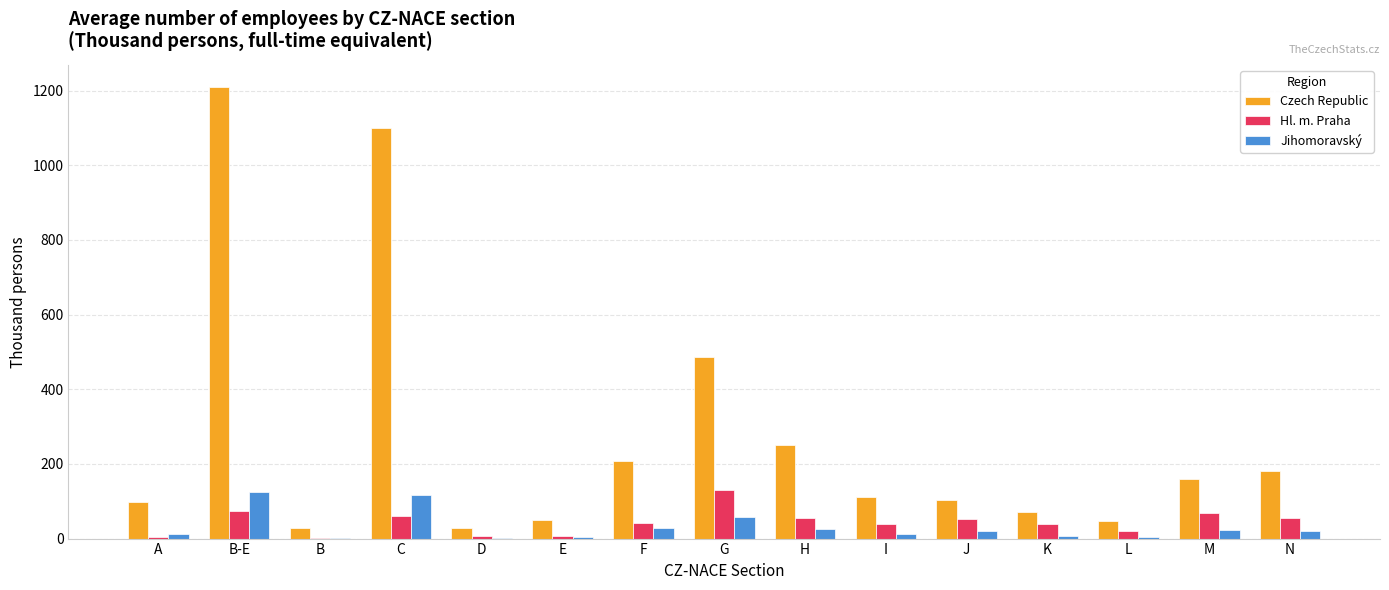

Between A and C, which series saw the biggest shift?

Czech Republic